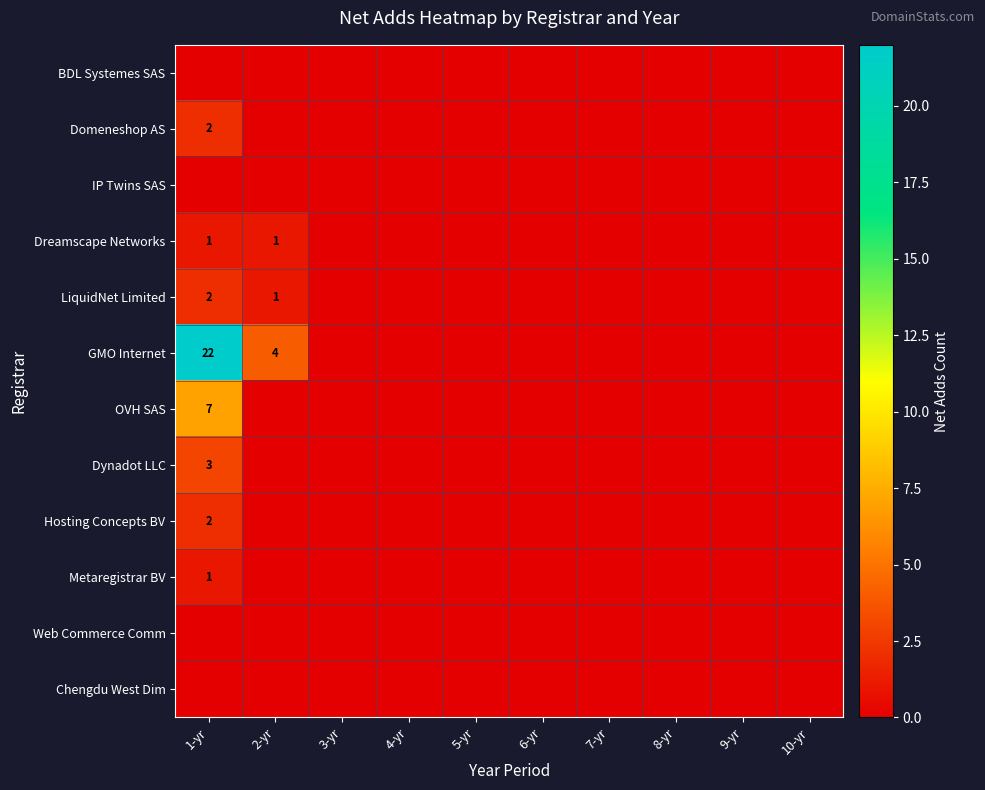

How many Dynadot LLC values are between 0 and 1?

9